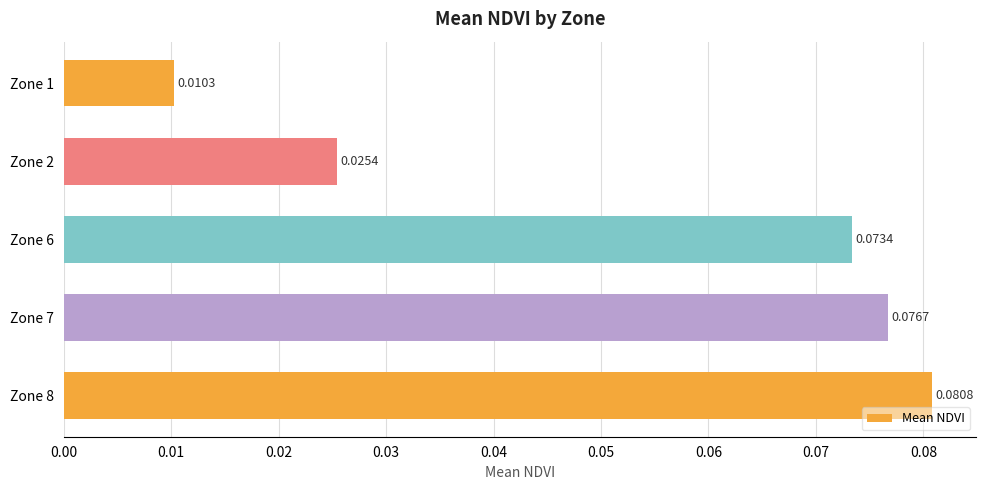

Rank the categories by value from lowest to highest.

Zone 1, Zone 2, Zone 6, Zone 7, Zone 8